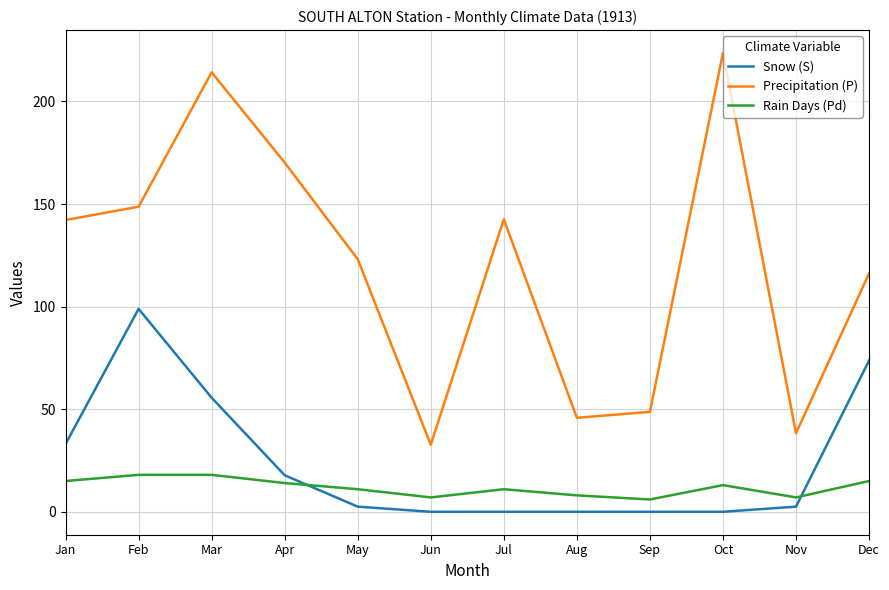

At which category is the sum across all series the highest?

Mar